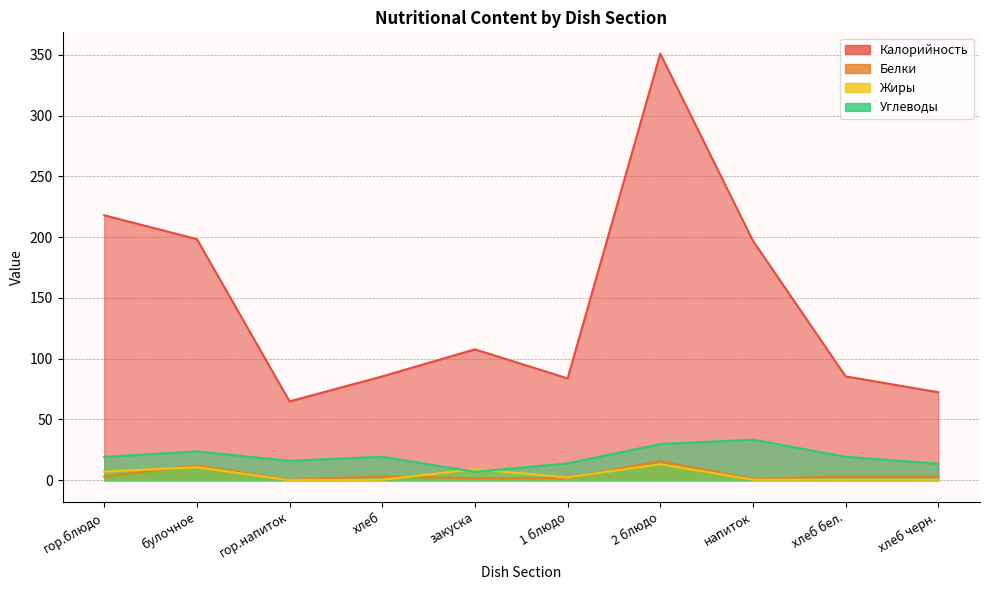

In Калорийность, how many points are lower than both neighbors (excluding endpoints)?

2